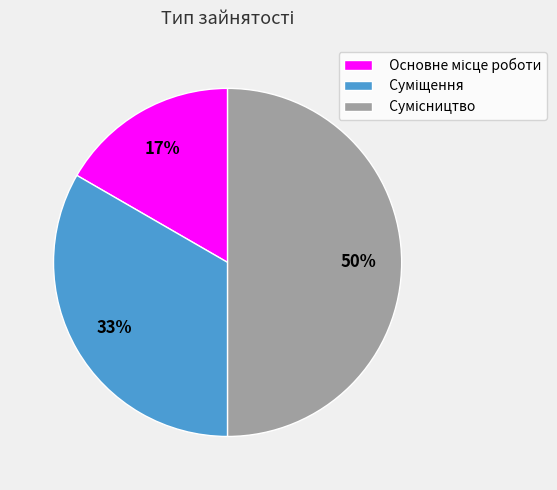

To the nearest percent, what is the average slice percentage?

33%